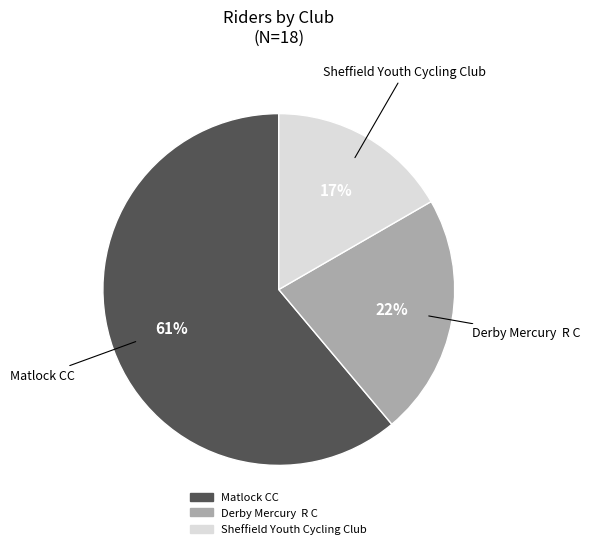

Rank the categories by value from highest to lowest.

Matlock CC, Derby Mercury R C, Sheffield Youth Cycling Club